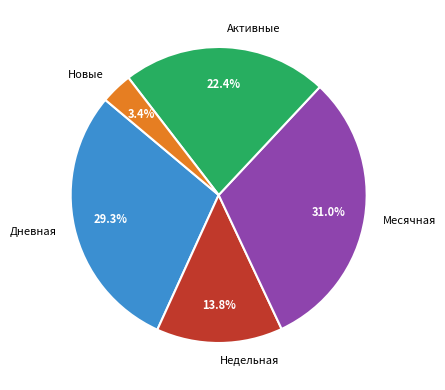

Rank the categories by value from lowest to highest.

Новые, Недельная, Активные, Дневная, Месячная